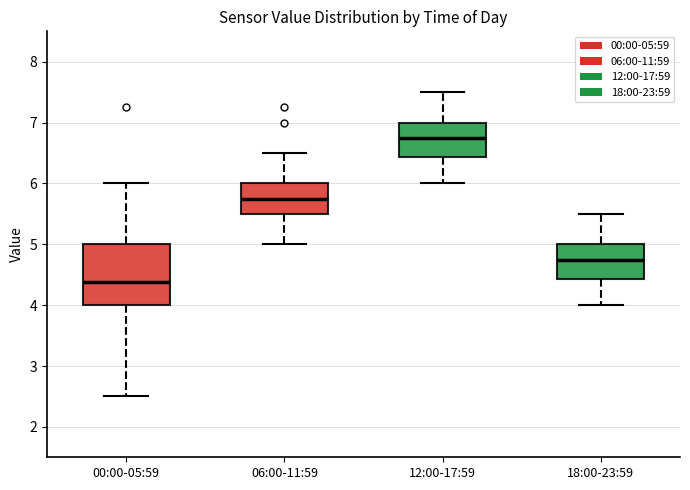

Which box has the lowest median line?

00:00-05:59